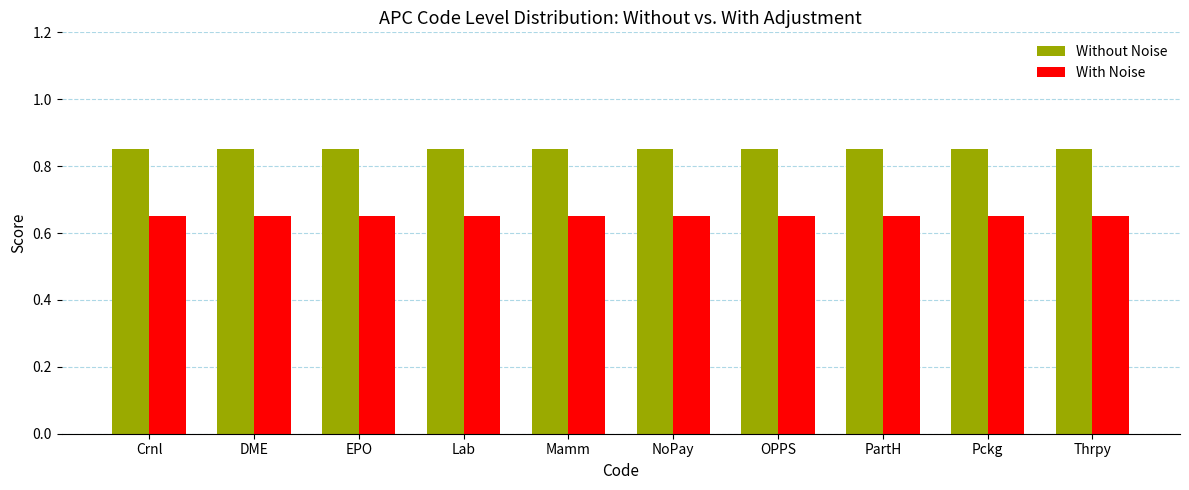

Is the value of With Noise at Lab greater than the value of Without Noise at Lab?

No